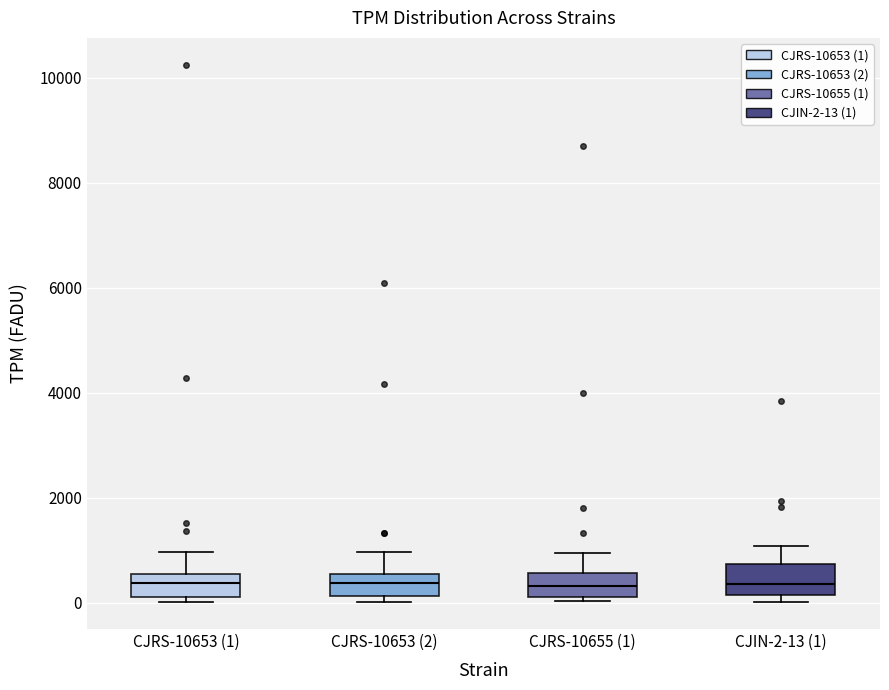

Reading left to right, read every box against the y-axis: the position of its median line, the range the box covers, and the ends of its whiskers. The values are not printed on the chart, so give them approximately, as read against the axis.

CJRS-10653 (1): median 400, box 200 to 600, whiskers 0 to 1000
CJRS-10653 (2): median 400, box 200 to 600, whiskers 0 to 1000
CJRS-10655 (1): median 400, box 200 to 600, whiskers 0 to 1000
CJIN-2-13 (1): median 400, box 200 to 800, whiskers 0 to 1000